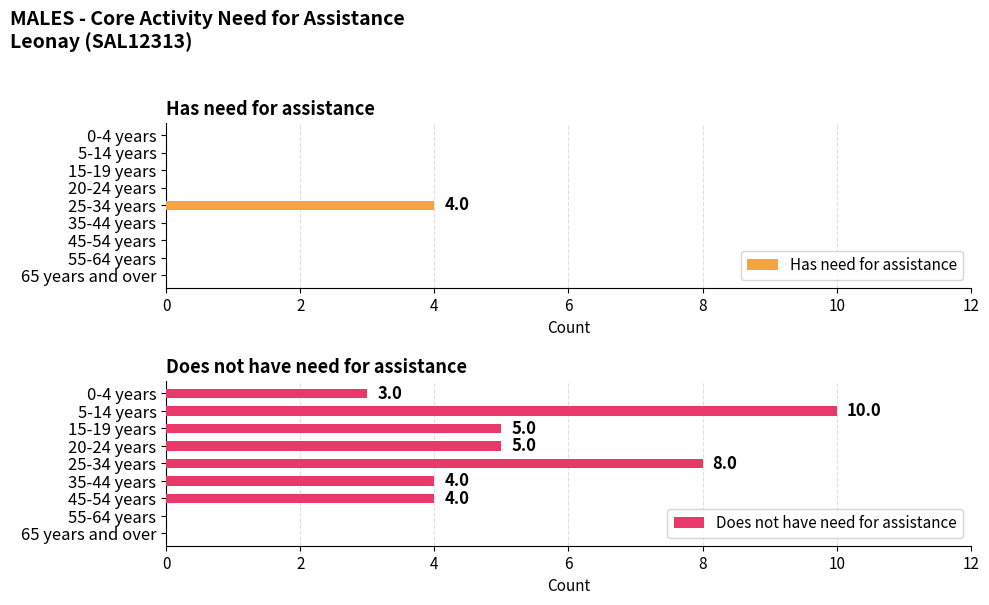

At 2, list the series in order from smallest to largest.

Has need for assistance, Does not have need for assistance